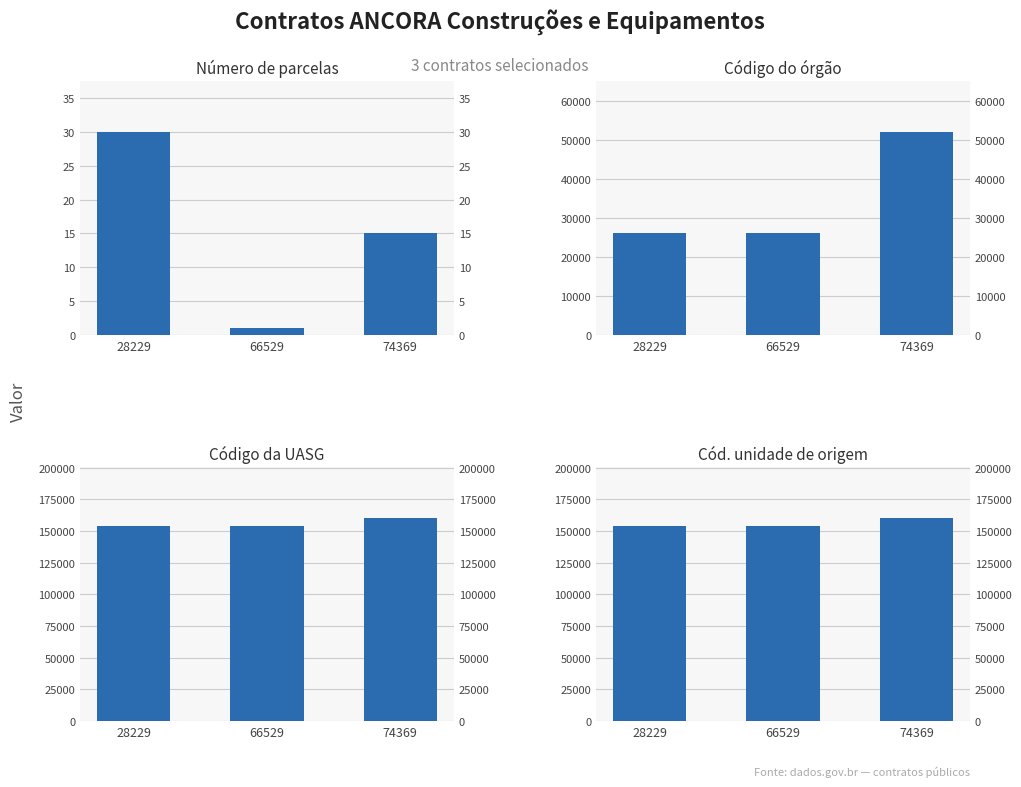

What is the sum of the Número de parcelas values at 28229 and 74369?

45